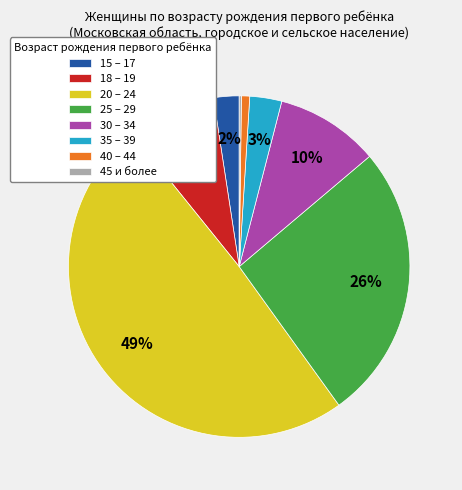

The 30 – 34 slice represents 1% of the pie. True or false?

False